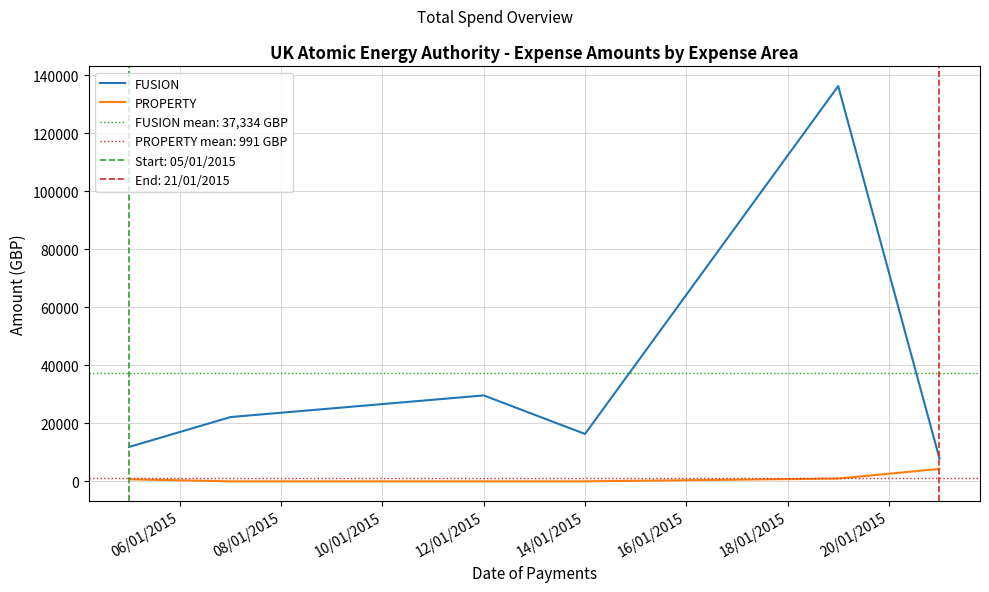

Which series has the largest total across all categories?

FUSION